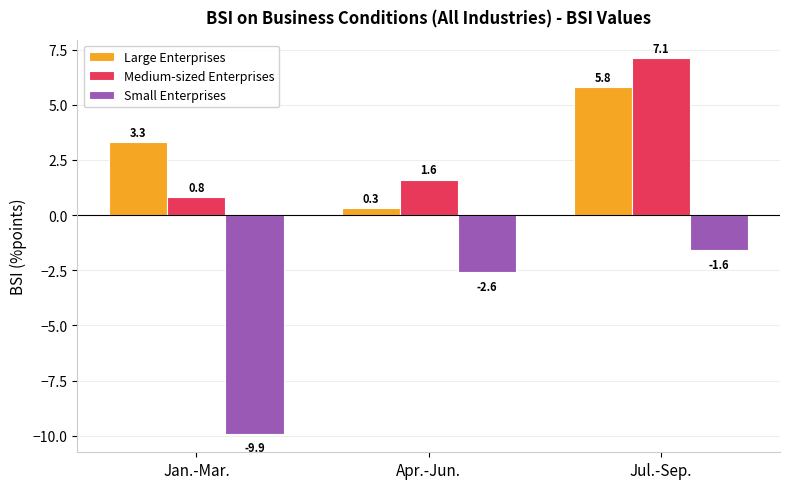

At which category is the sum across all series the highest?

Jul.-Sep.